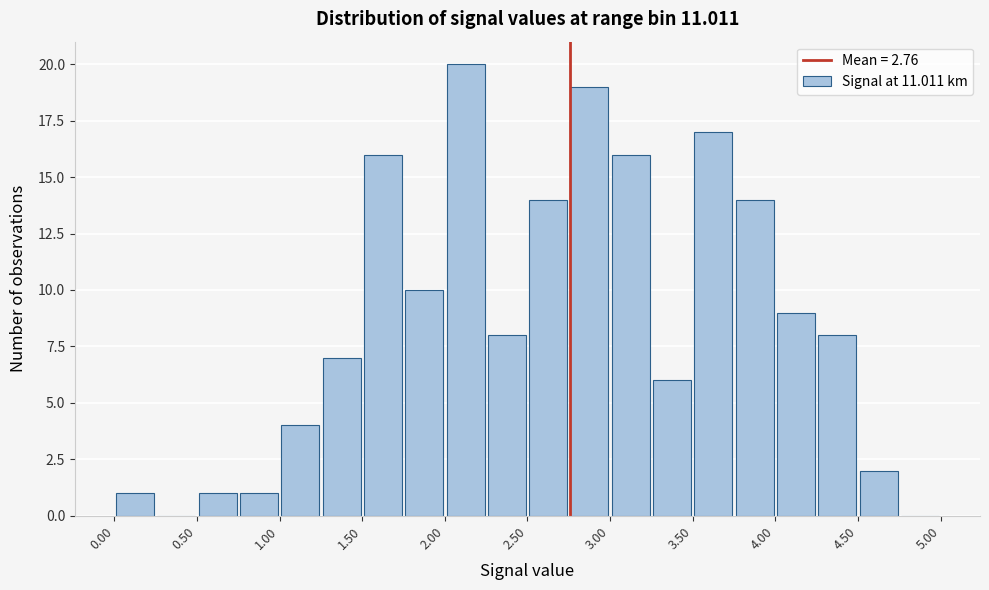

What is the height of the bar covering 4.25 to 4.50 on the x-axis? The values are not printed on the chart, so give them approximately, as read against the axis.

8